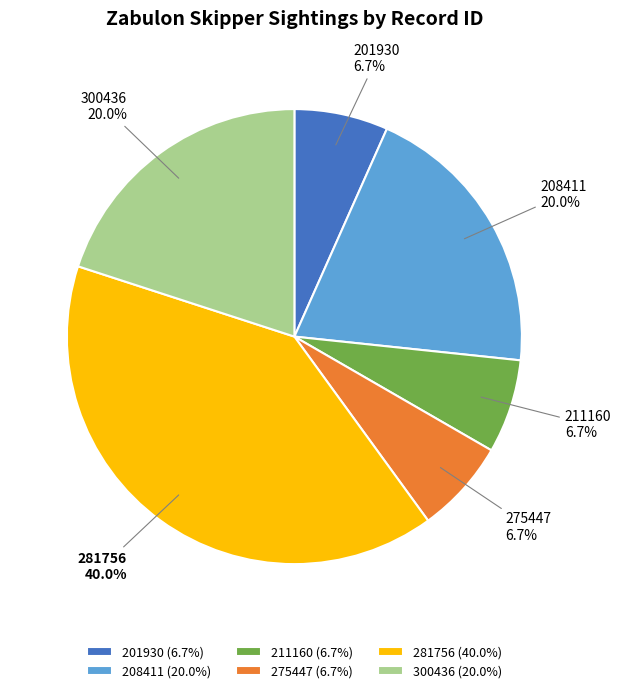

Count the number of slices in the pie.

6